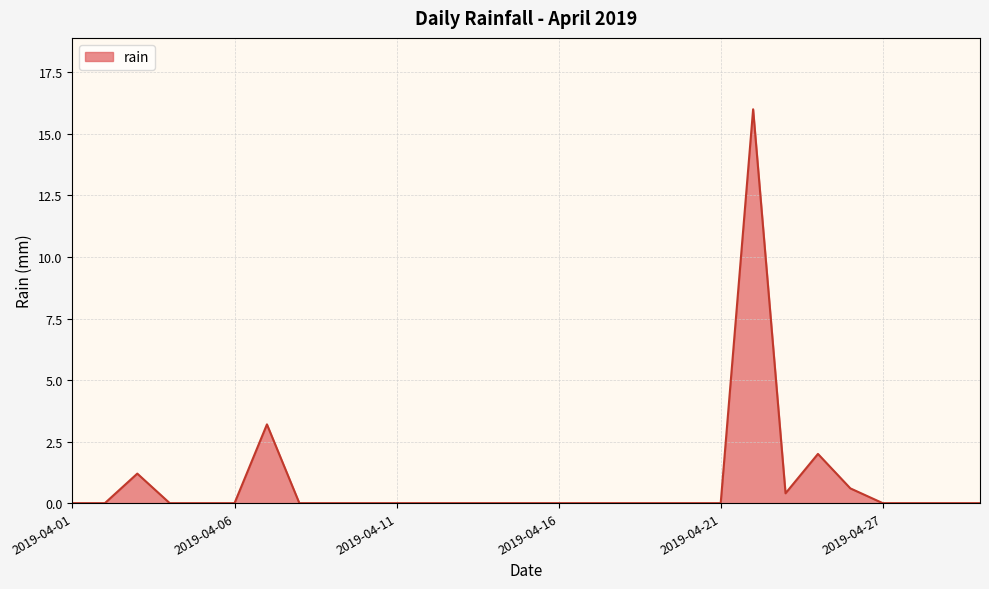

What is the maximum value shown in the chart?

16.0